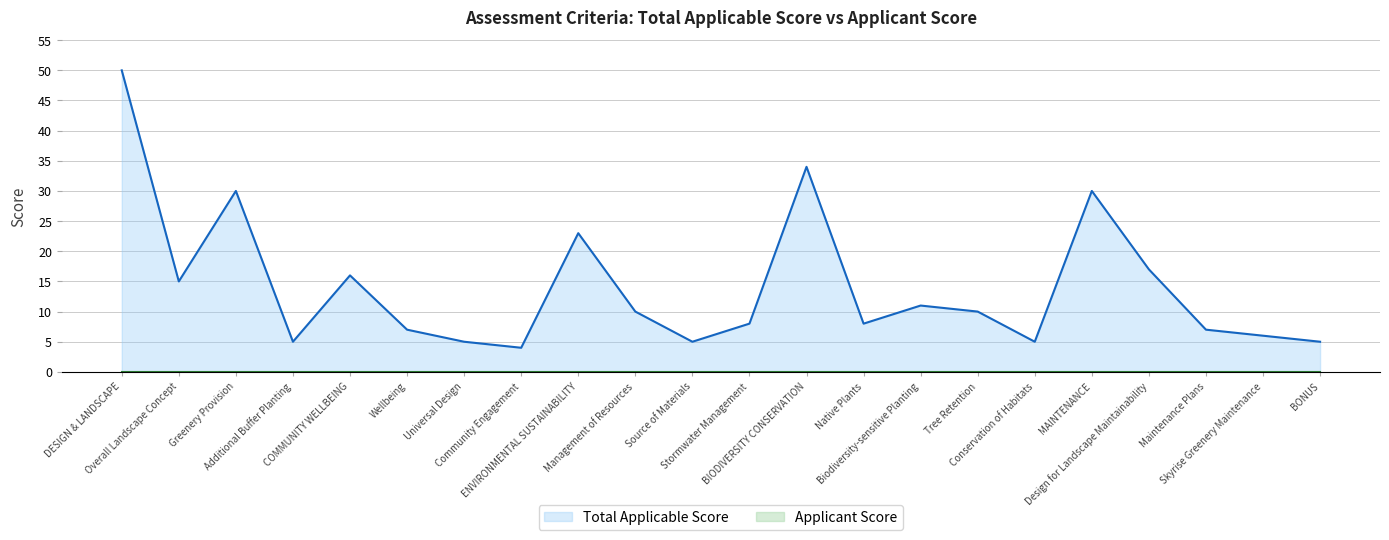

What is the greatest value displayed?

50